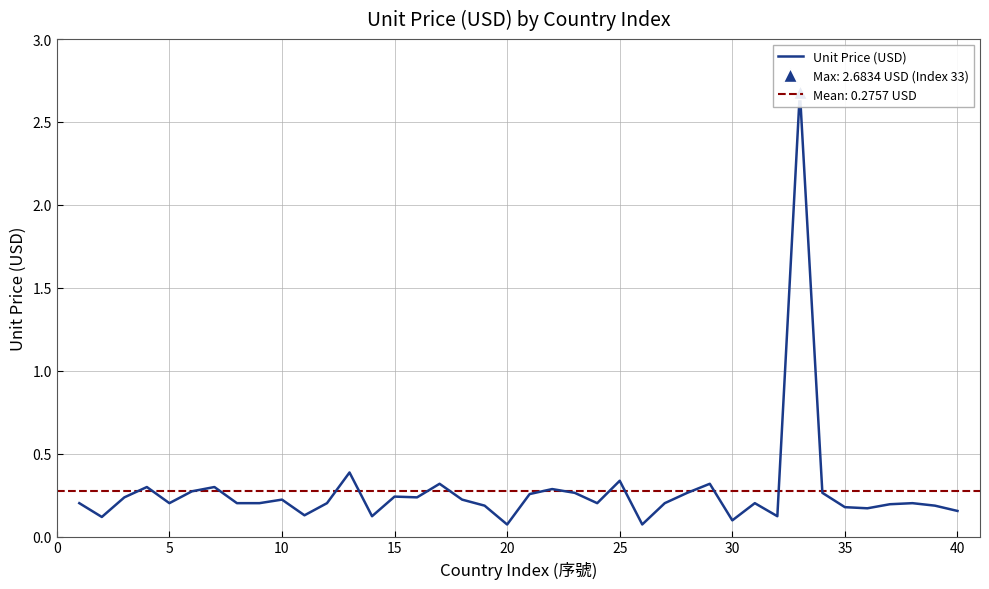

Is it true that the value at 25 is 0.3?

True